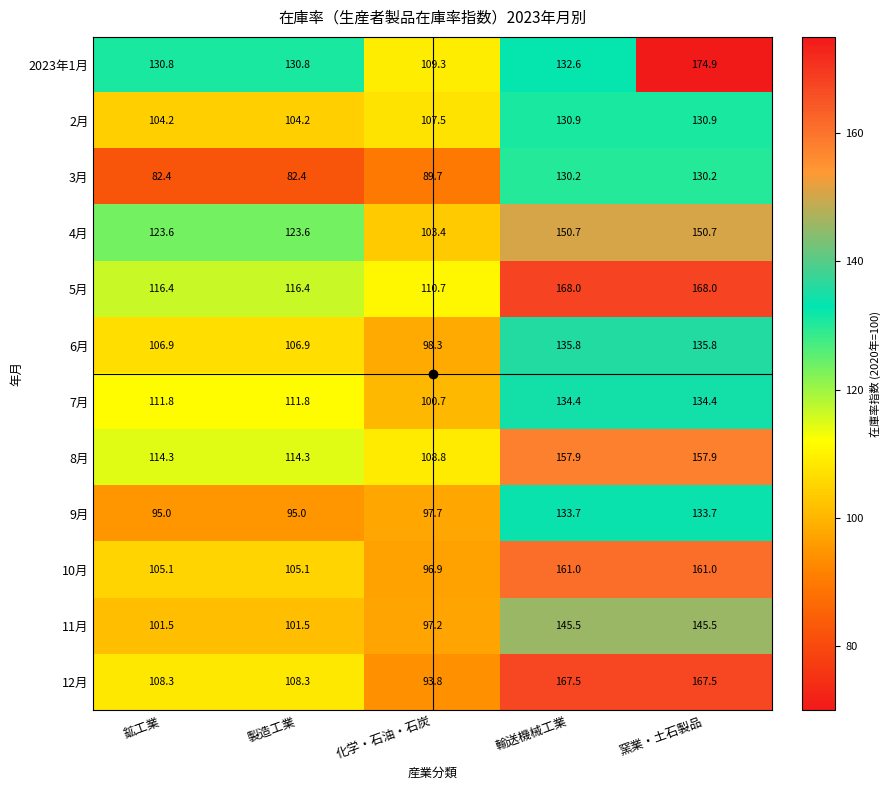

The 4月 series shows 123.6 at 製造工業. True or false?

True